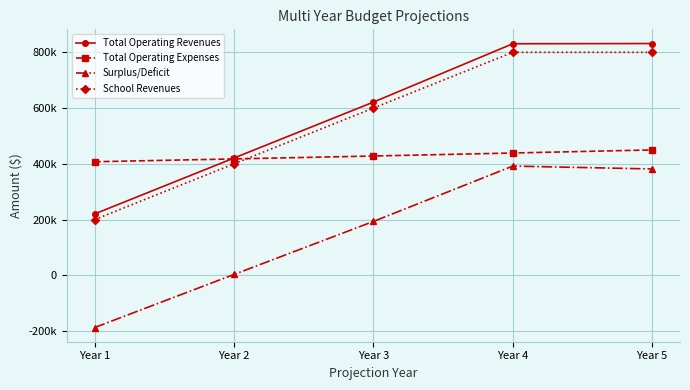

Which series has the largest total across all categories?

Total Operating Revenues